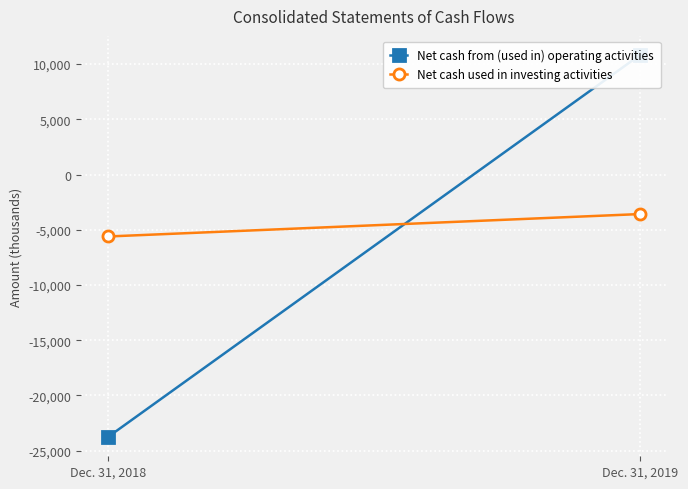

At Dec. 31, 2019, list the series in order from largest to smallest.

Net cash from (used in) operating activities, Net cash used in investing activities